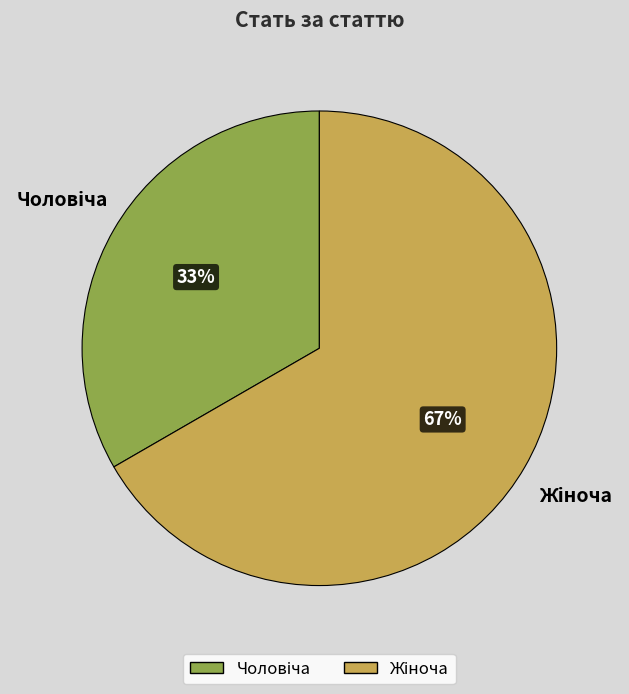

Is there any slice that represents more than half of the pie?

Yes